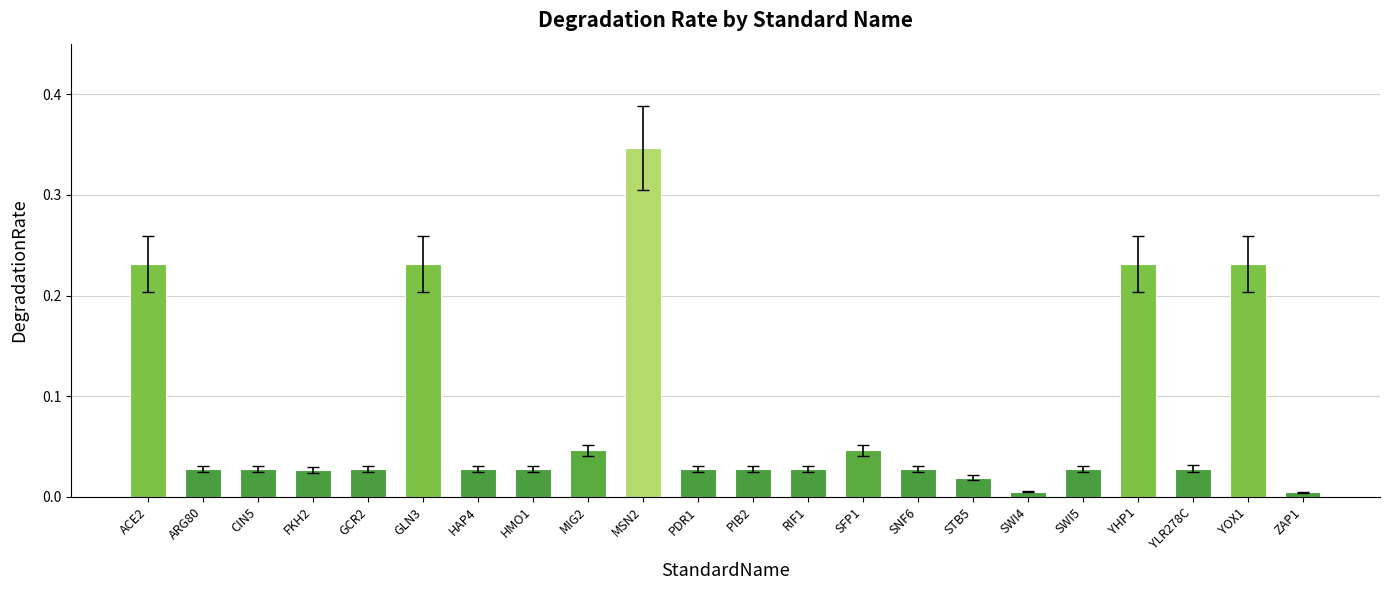

Between GLN3 and SWI5, which is larger?

GLN3